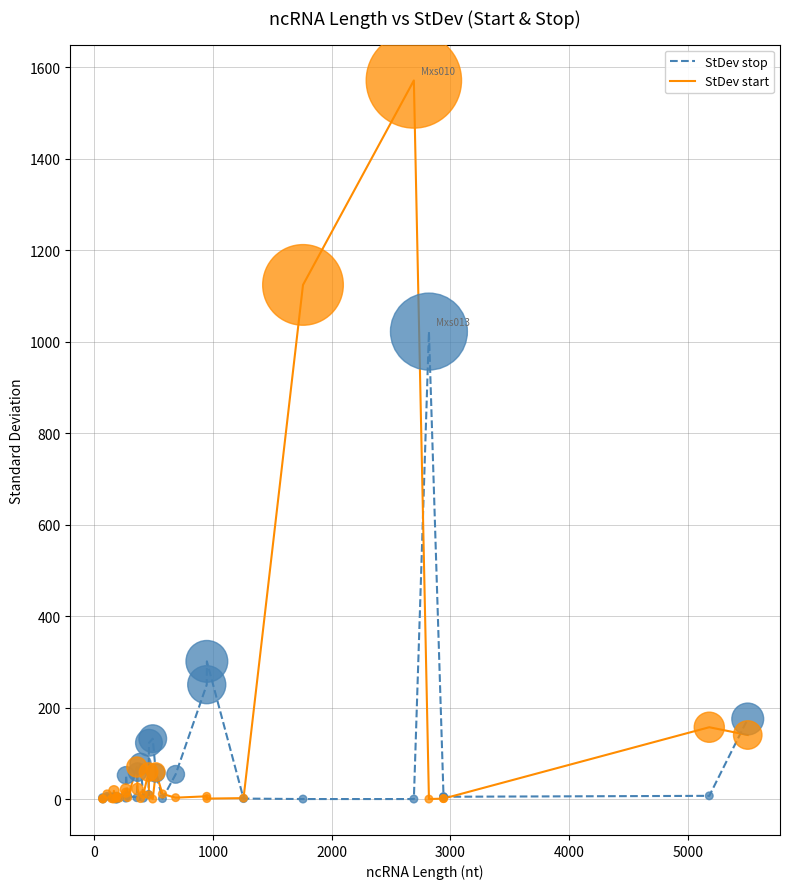

Which series contains the lowest Y value?

StDev stop